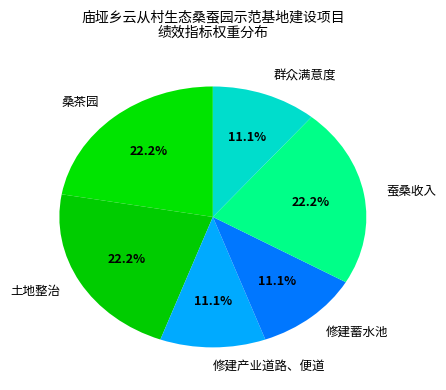

Count the number of slices in the pie.

6